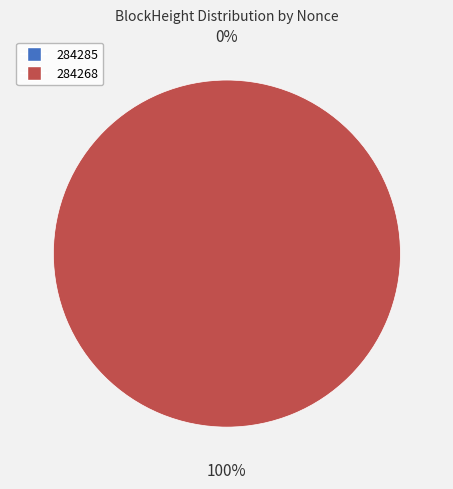

Is 284285 the majority of the pie?

No